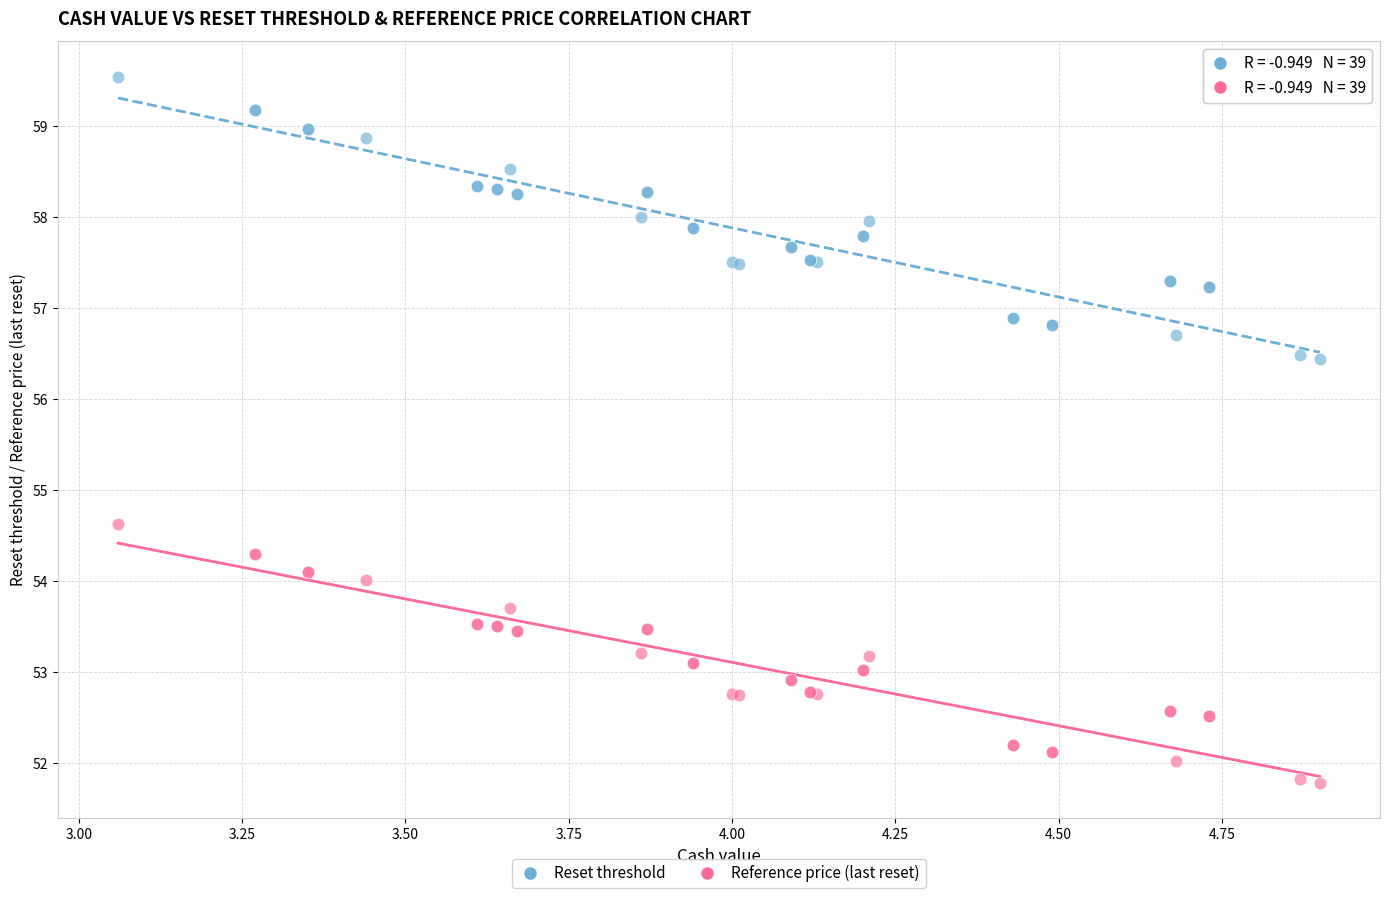

What are all the series names shown in the legend?

Reset threshold, Reference price (last reset)